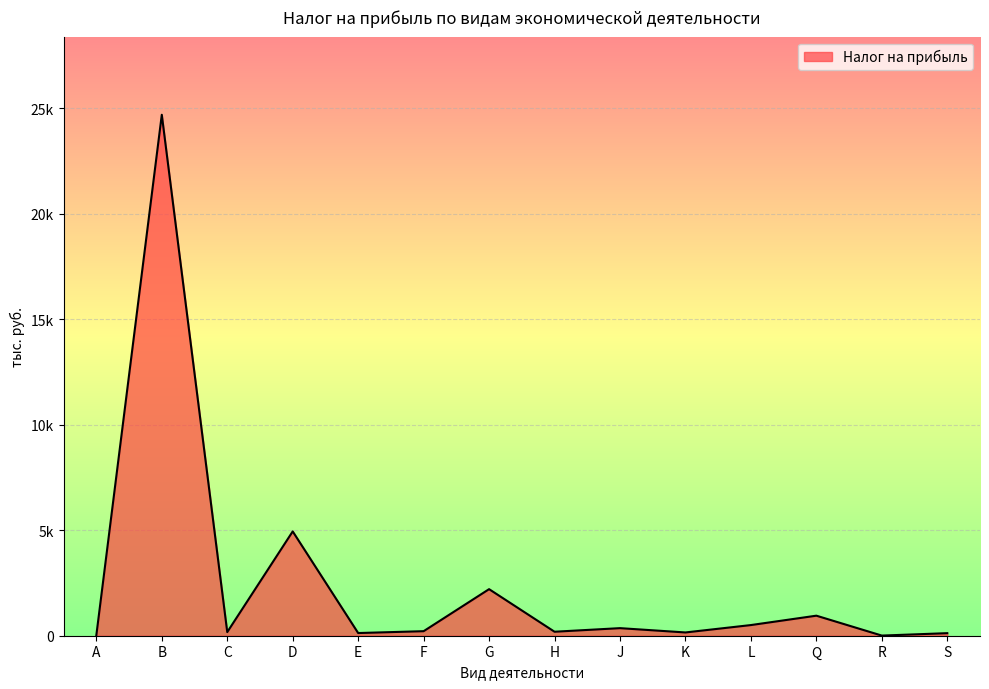

Where does the data first go above 215?

B